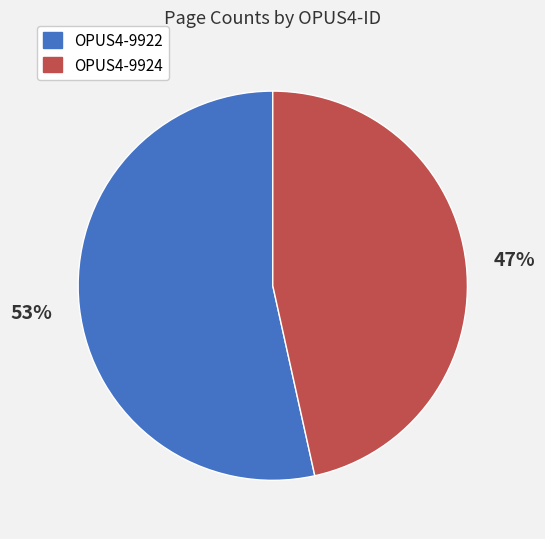

Which has a higher value, OPUS4-9922 or OPUS4-9924?

OPUS4-9922